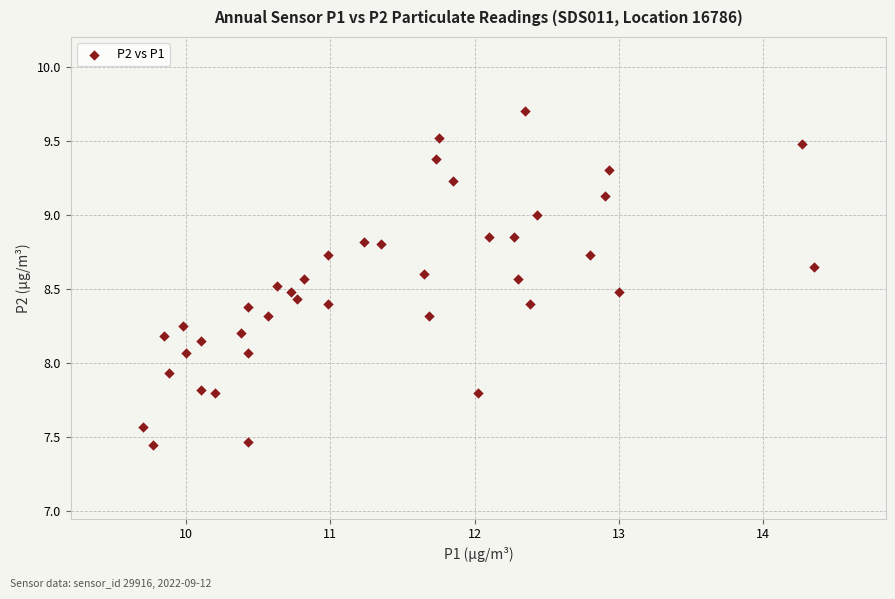

What is the range of X values (max minus min)?

4.7